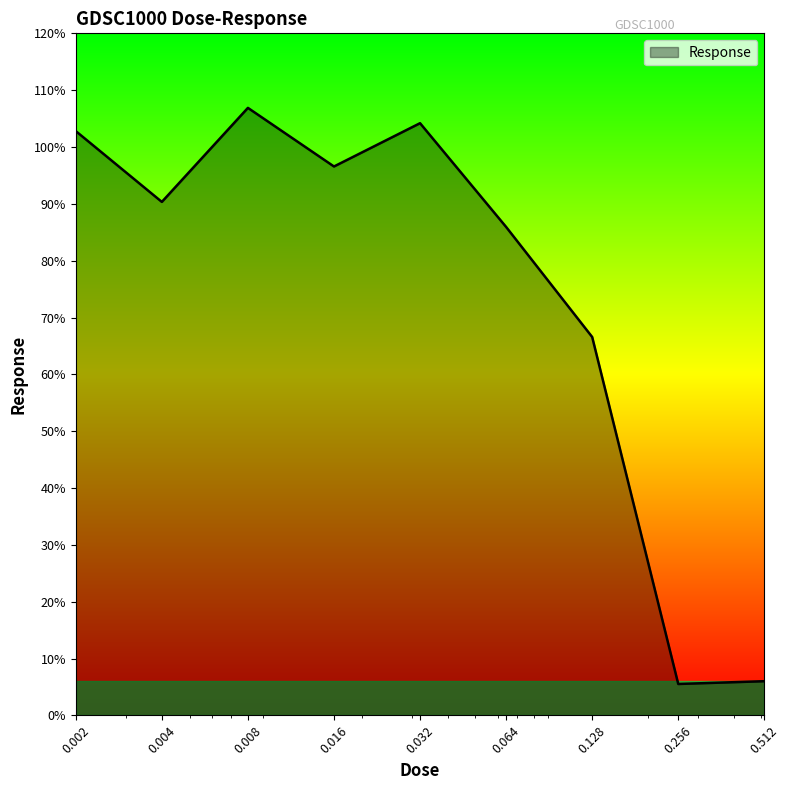

What is the greatest value displayed?

106.9